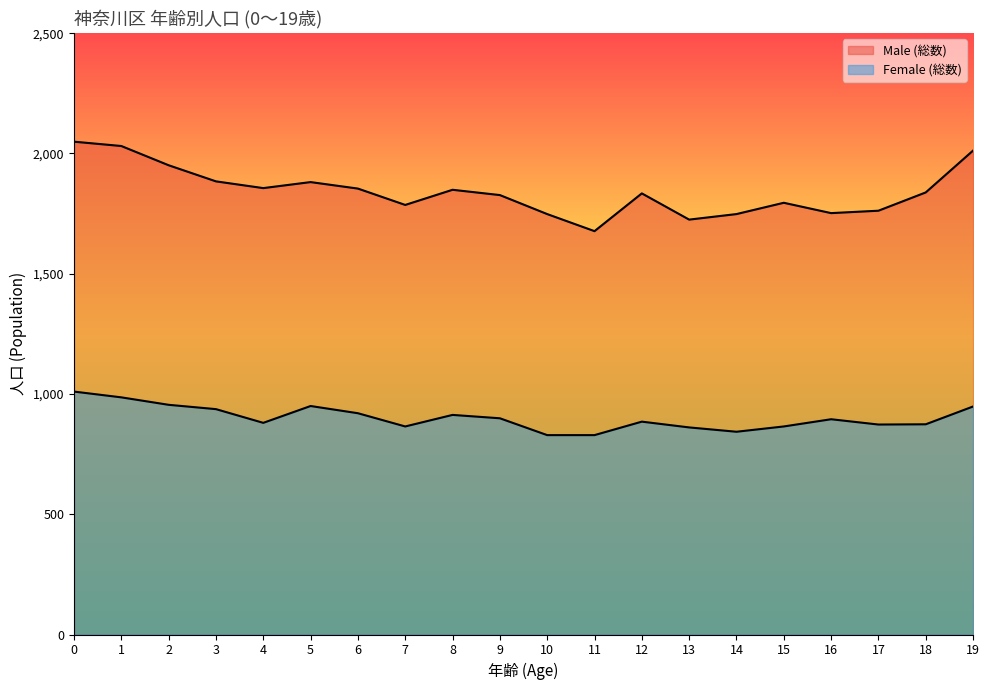

What is the total value across all series at 13?

2586